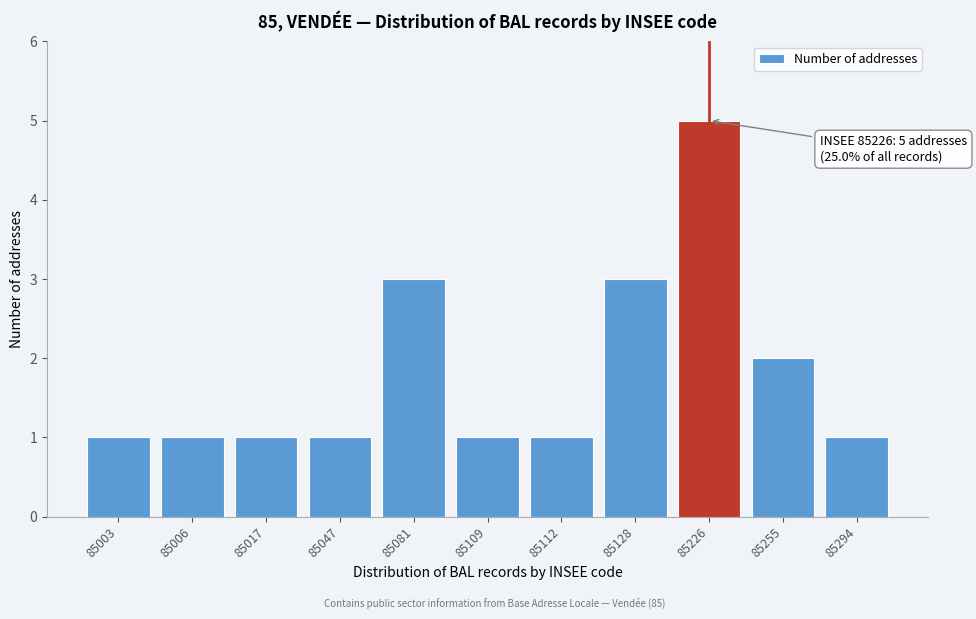

Reading right to left, what are all the values shown in this chart?

85294=1	85255=2	85226=5	85128=3	85112=1	85109=1	85081=3	85047=1	85017=1	85006=1	85003=1